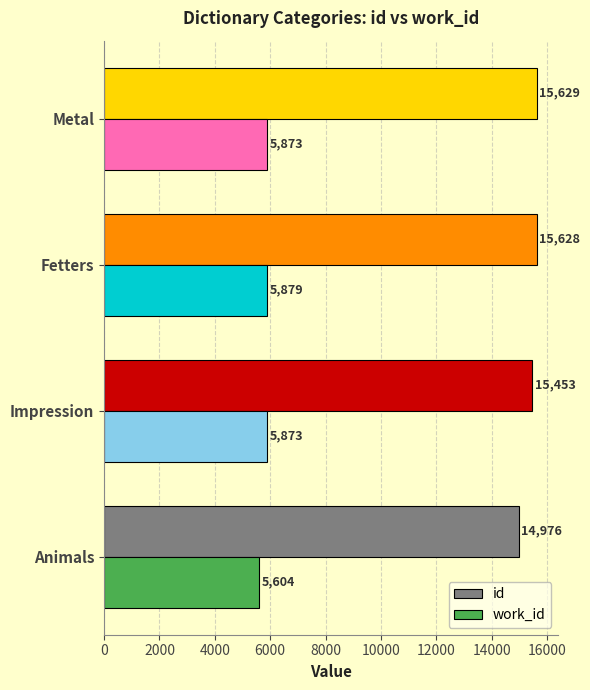

The value of work_id at Impression is 1359. True or false?

False